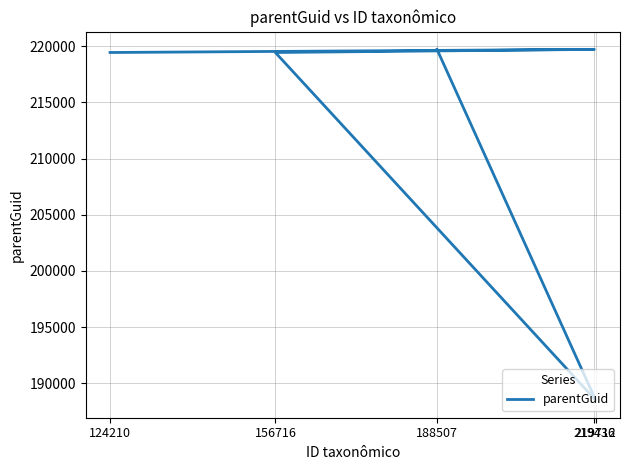

The value at 124210 is 219436. True or false?

True